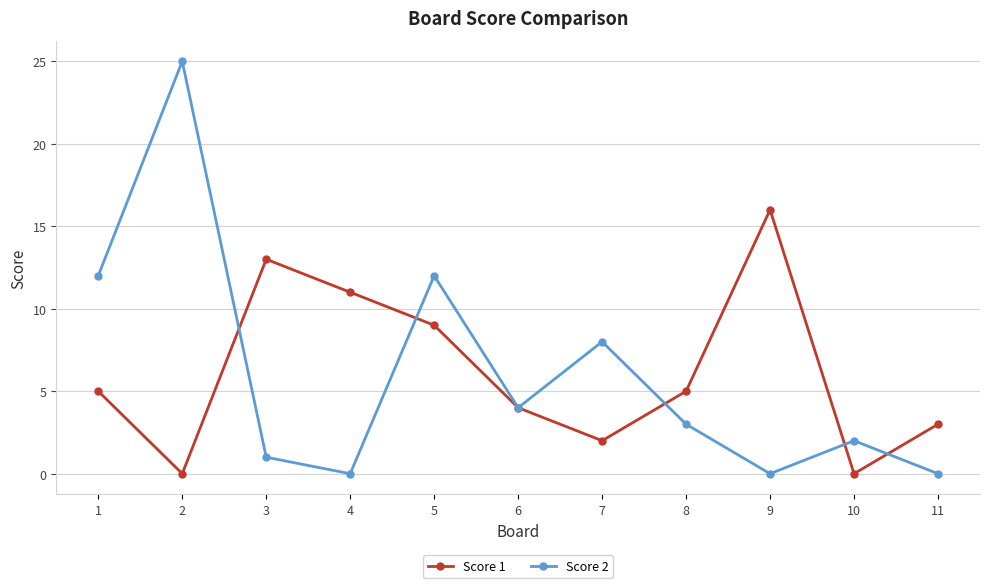

What is the maximum value for Score 1?

16